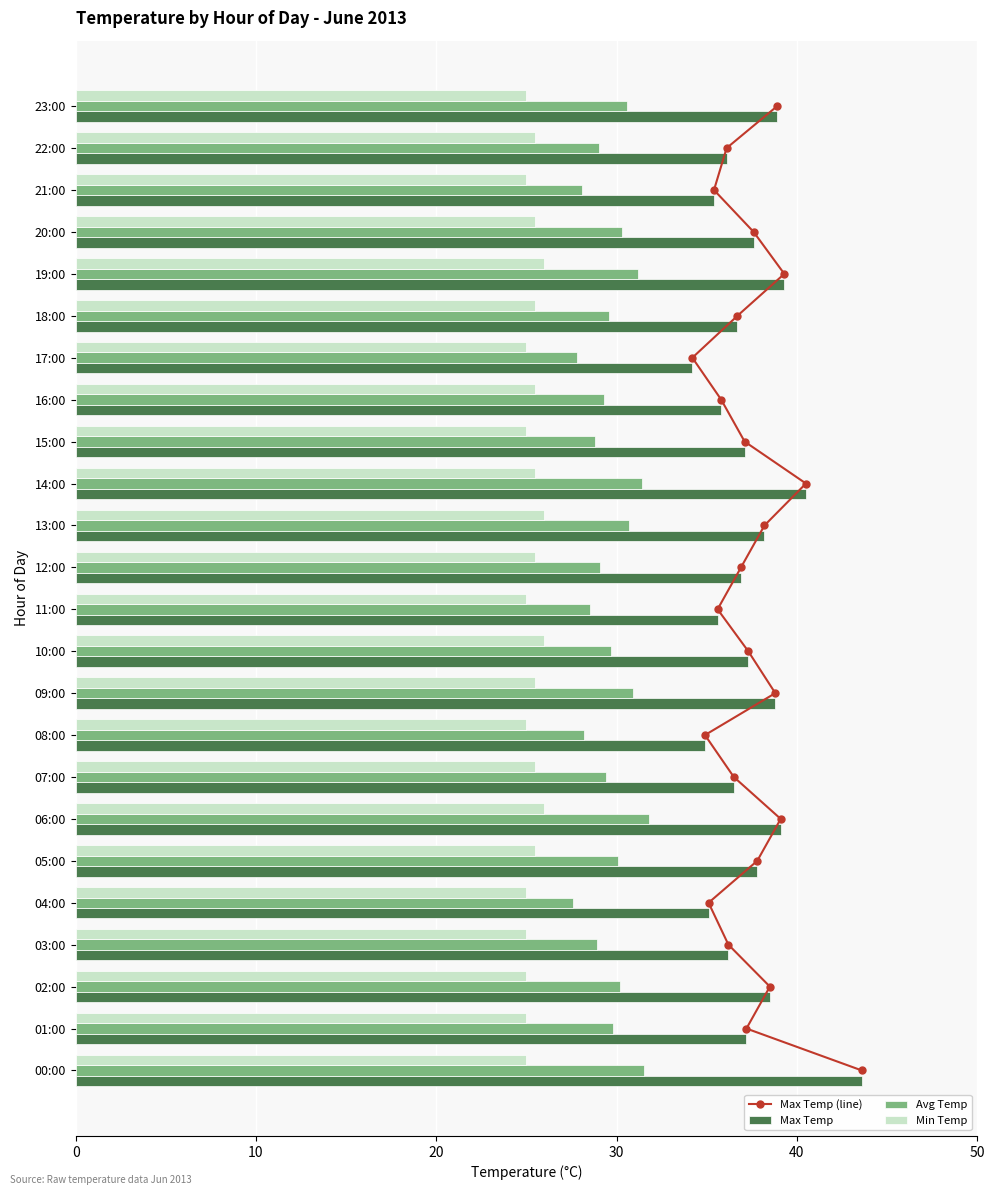

What is the highest value of the Max Temp series?

43.6